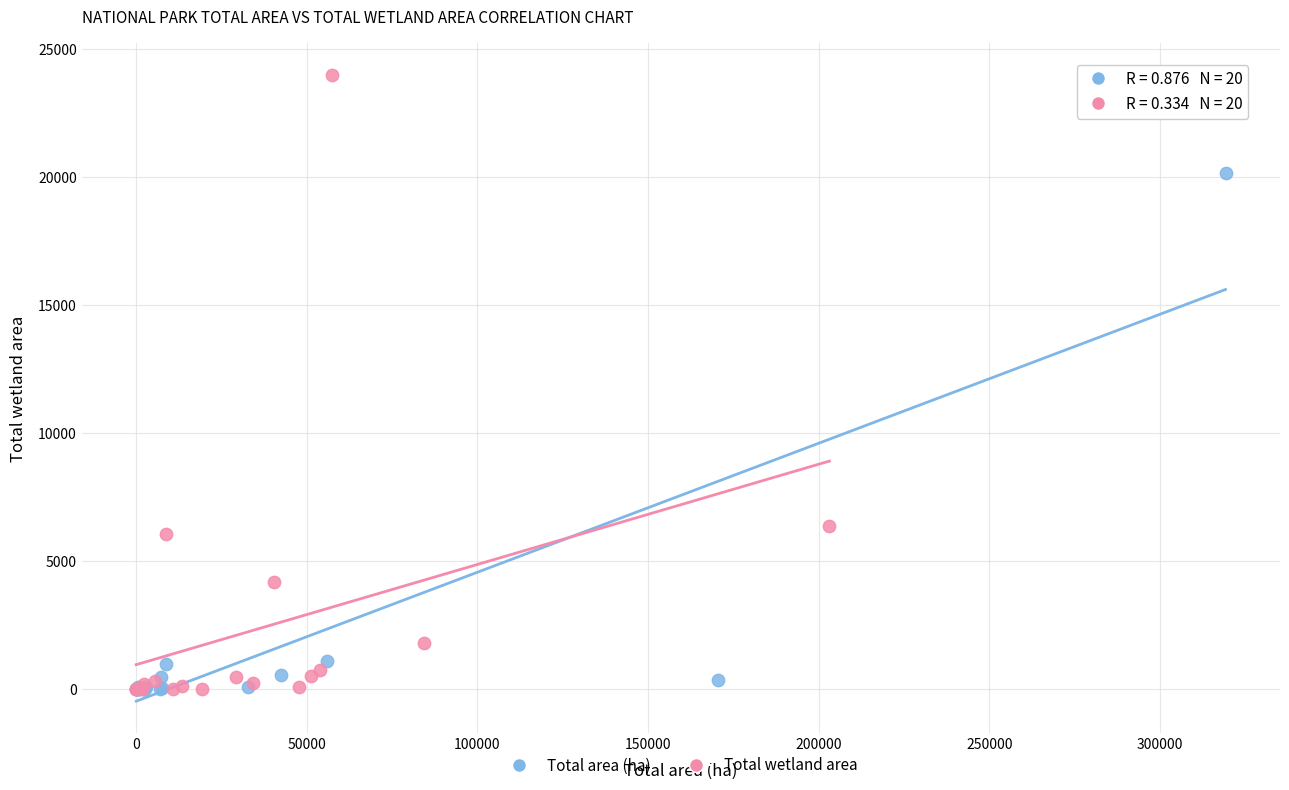

Which series has the widest spread of Y values?

Total wetland area